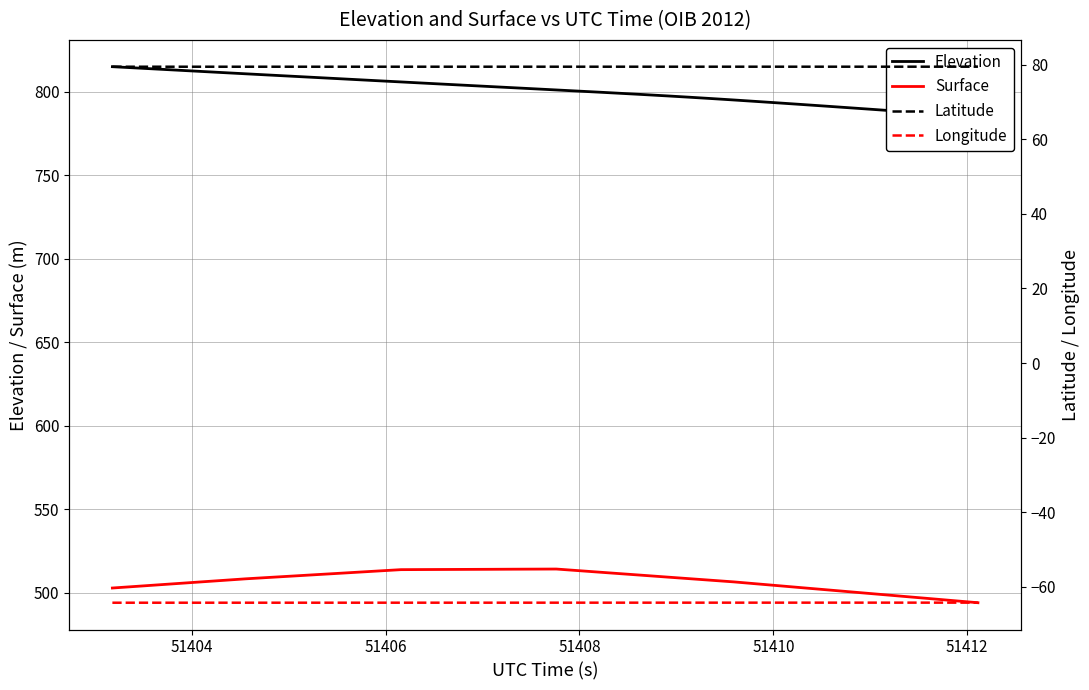

What are all the series names shown in the legend?

Elevation, Surface, Latitude, Longitude